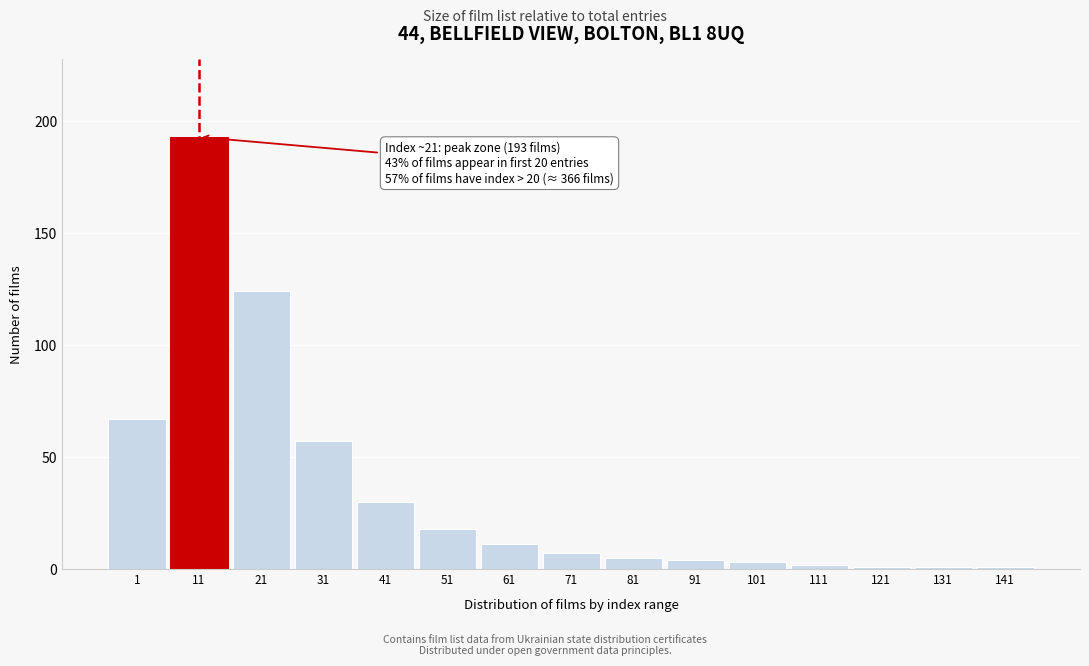

Reading left to right, transcribe all the data shown in this chart.

67	193	124	57	30	18	11	7	5	4	3	2	1	1	1